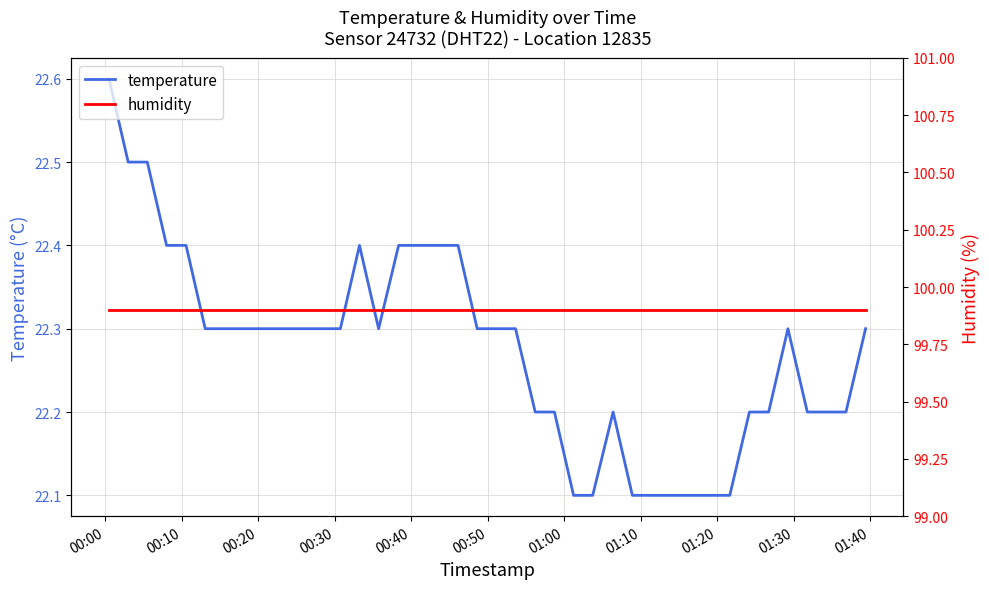

True or false: humidity and temperature cross at least once.

False